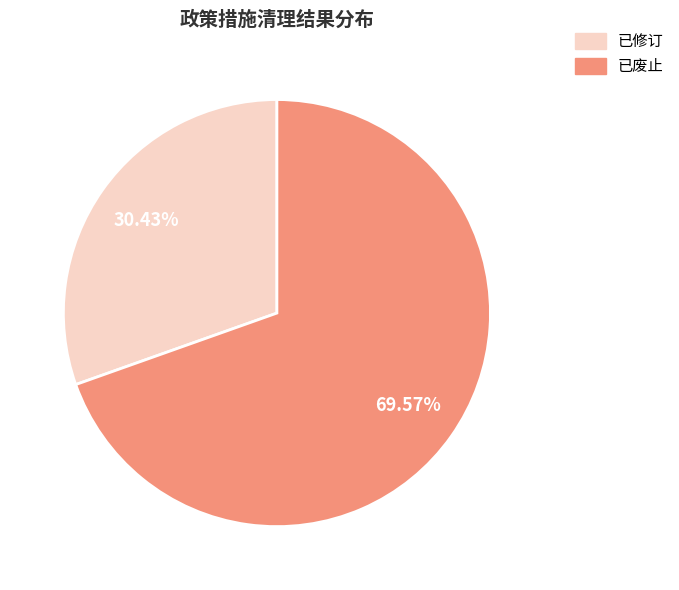

Which category accounts for the majority?

已废止